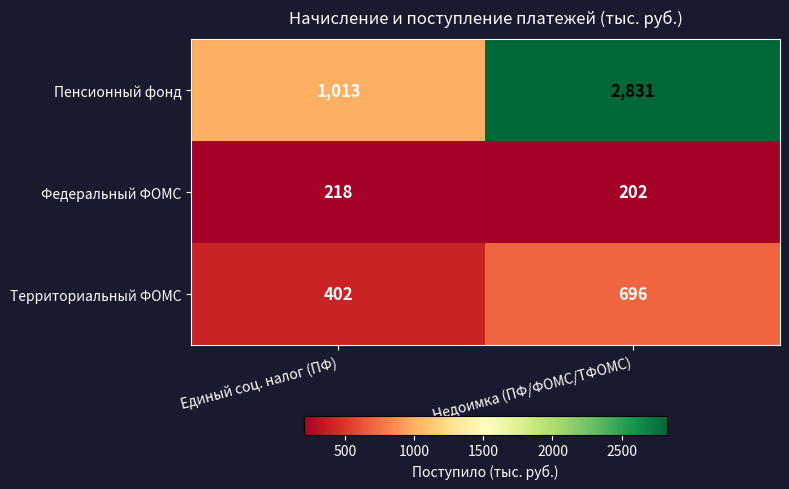

At how many categories does at least one series exceed 911?

2